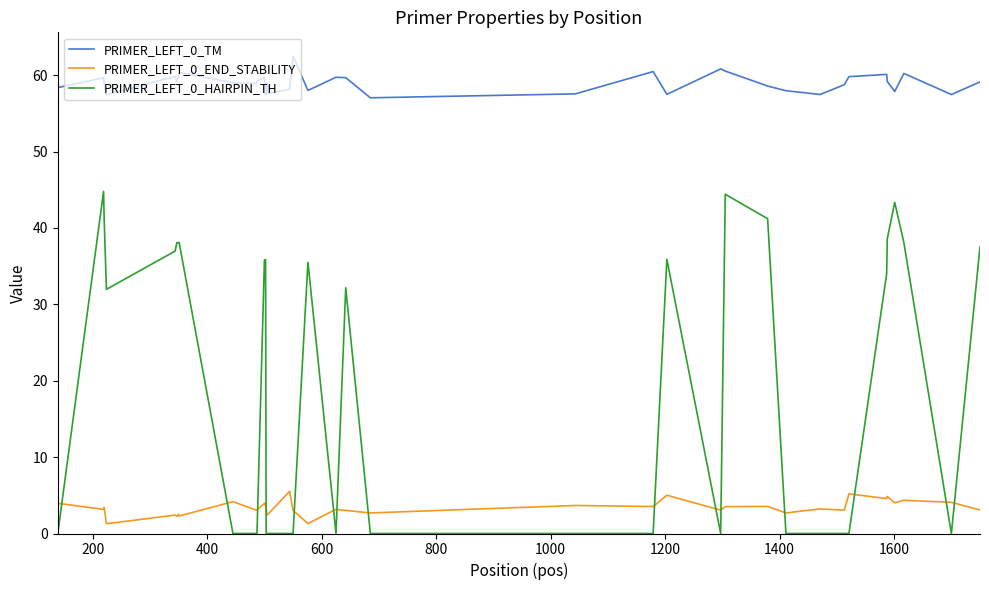

True or false: PRIMER_LEFT_0_HAIRPIN_TH has more than 2 points higher than both neighbors.

True